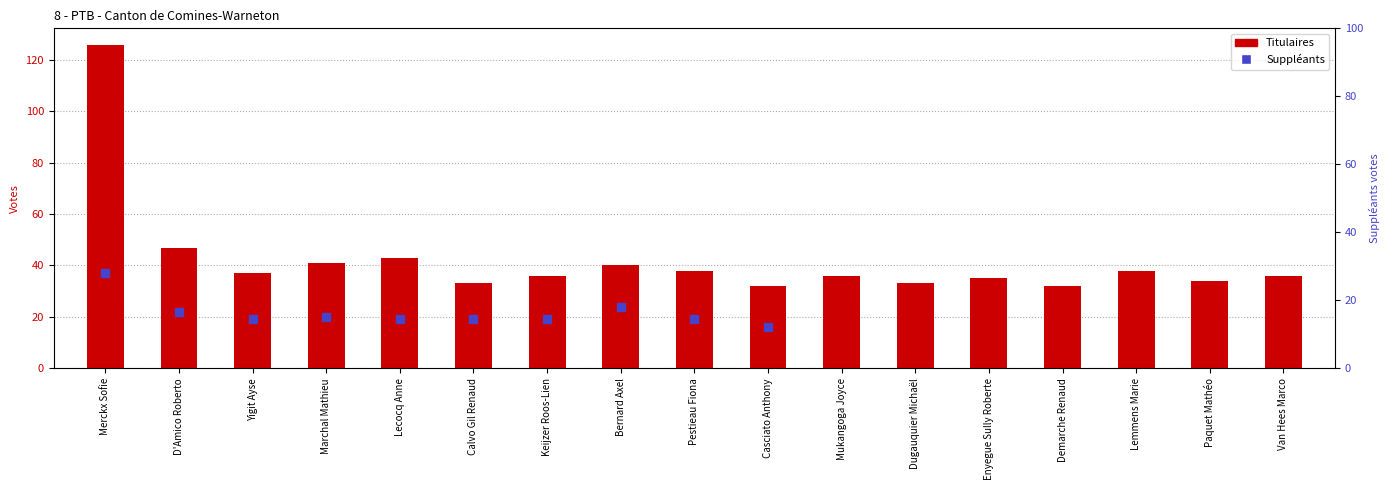

What is the maximum value shown in the chart?

126